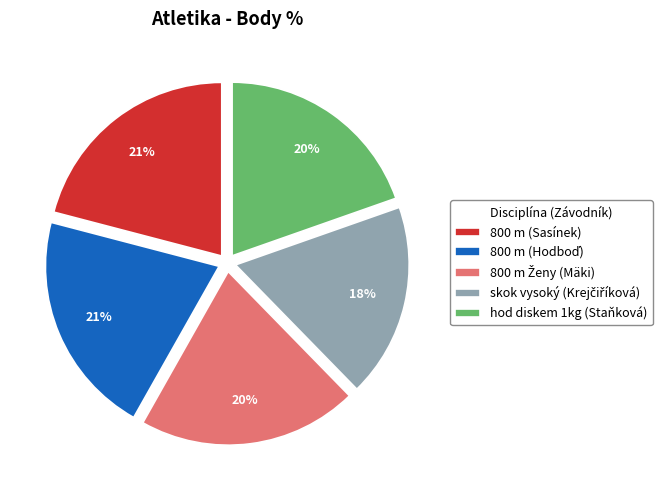

What percentage is the hod diskem 1kg (Staňková) slice, to the nearest percent?

20%